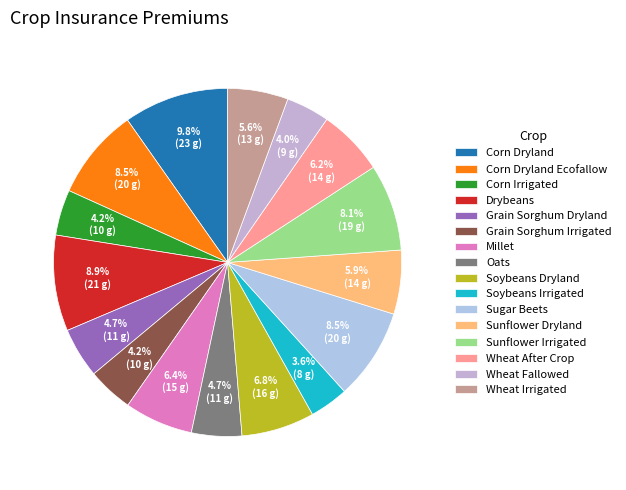

What percentage is NOT represented by Grain Sorghum Irrigated?

95.8%